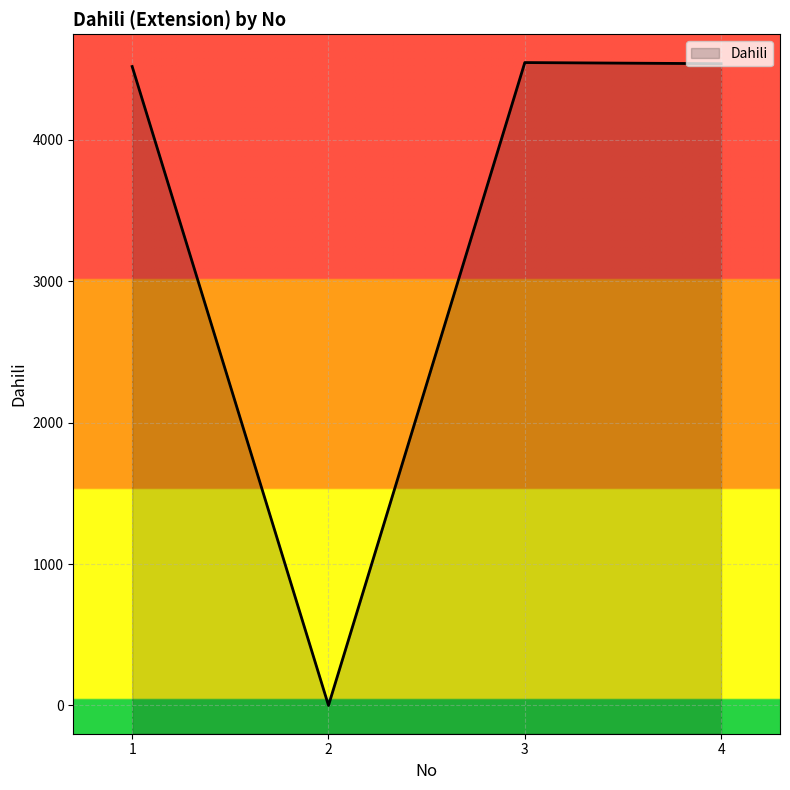

Is it true that the value at 4 is 6789?

False